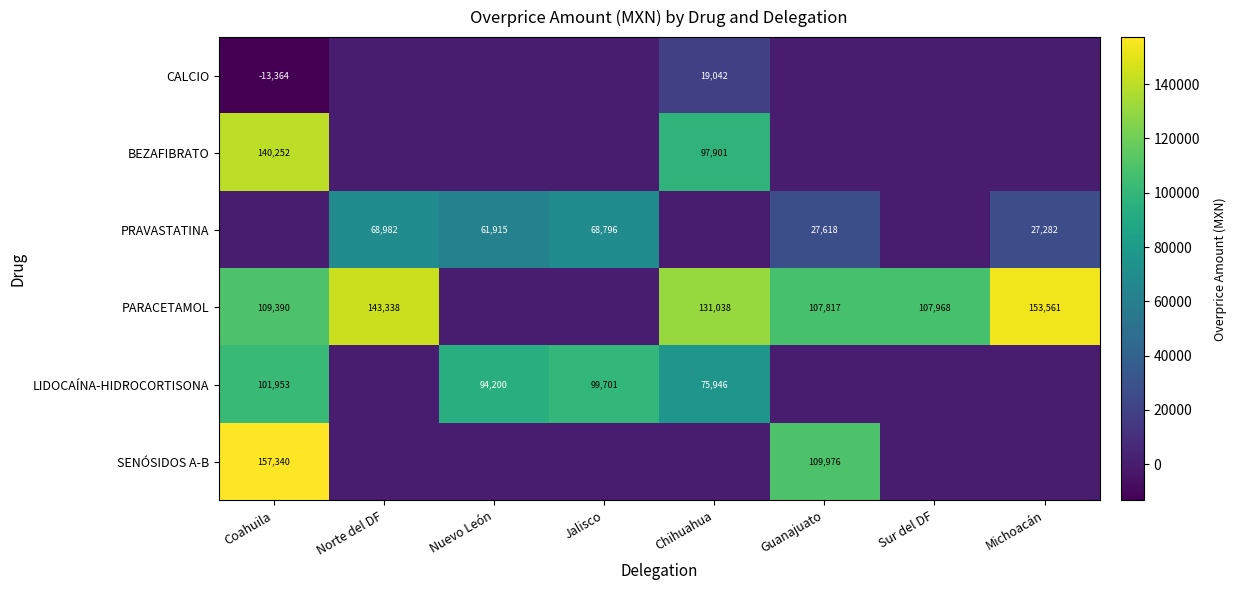

True or false: PARACETAMOL has a value of 107968 at Sur del DF.

True